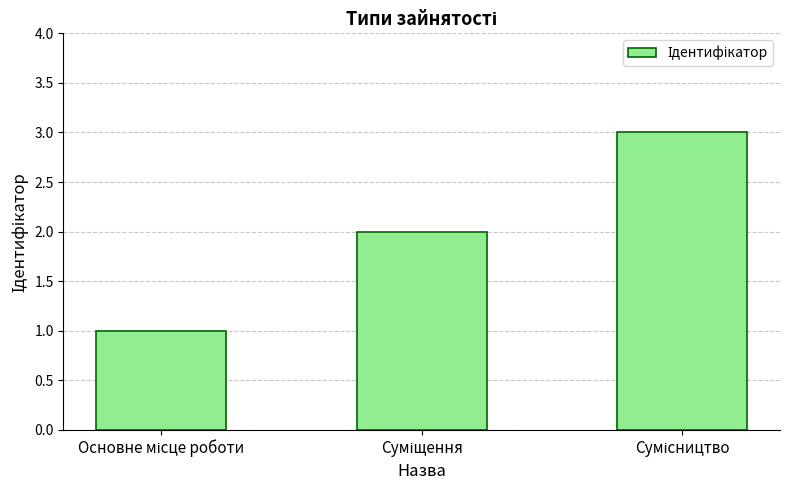

Reading left to right, what are all the values shown in this chart?

1	2	3